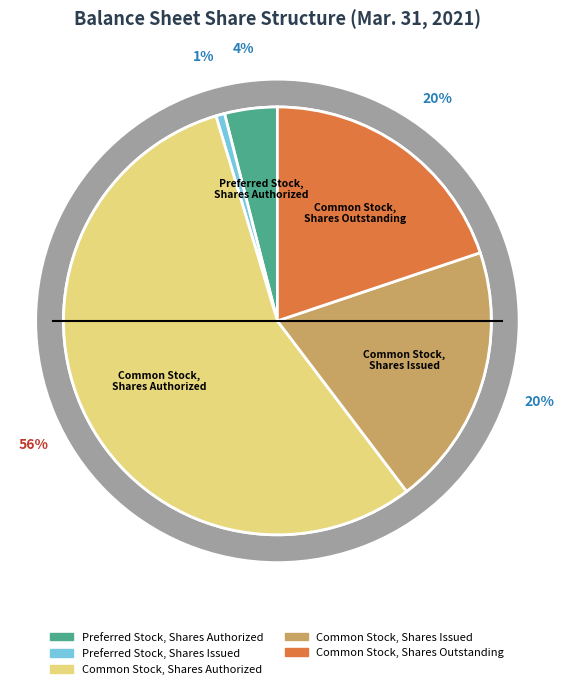

What percentage is the Common Stock, Shares Issued slice, to the nearest percent?

20%